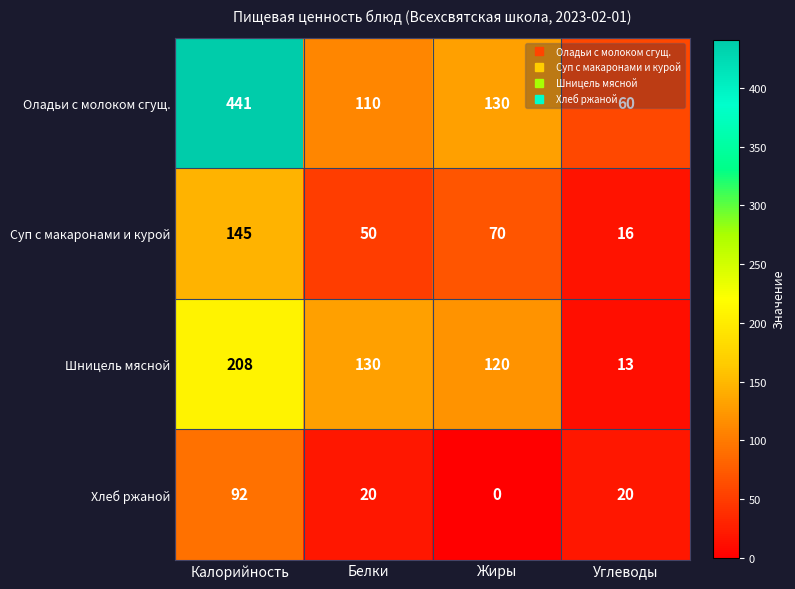

What is the spread (max minus min) of values at Жиры?

130